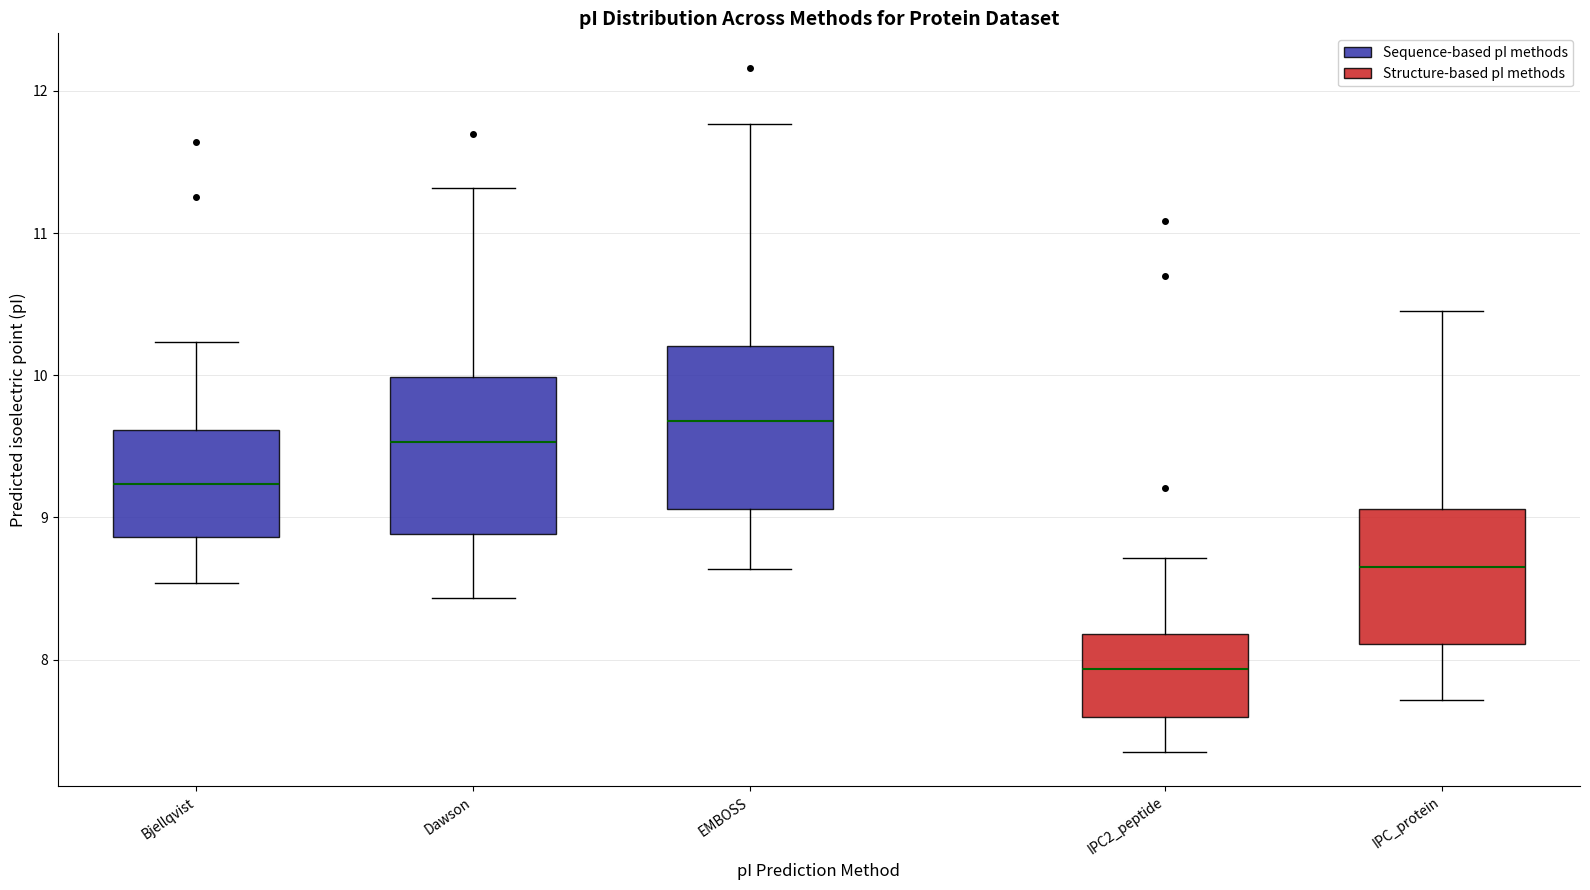

Reading left to right, transcribe this box plot: for each box, give where its median line is, the range the box spans, and where its two whiskers end, as read against the y-axis. The values are not printed on the chart, so give them approximately, as read against the axis.

Bjellqvist: median 9.2, box 8.9 to 9.6, whiskers 8.5 to 10.2
Dawson: median 9.5, box 8.9 to 10.0, whiskers 8.4 to 11.3
EMBOSS: median 9.7, box 9.1 to 10.2, whiskers 8.6 to 11.8
IPC2_peptide: median 7.9, box 7.6 to 8.2, whiskers 7.4 to 8.7
IPC_protein: median 8.7, box 8.1 to 9.1, whiskers 7.7 to 10.5